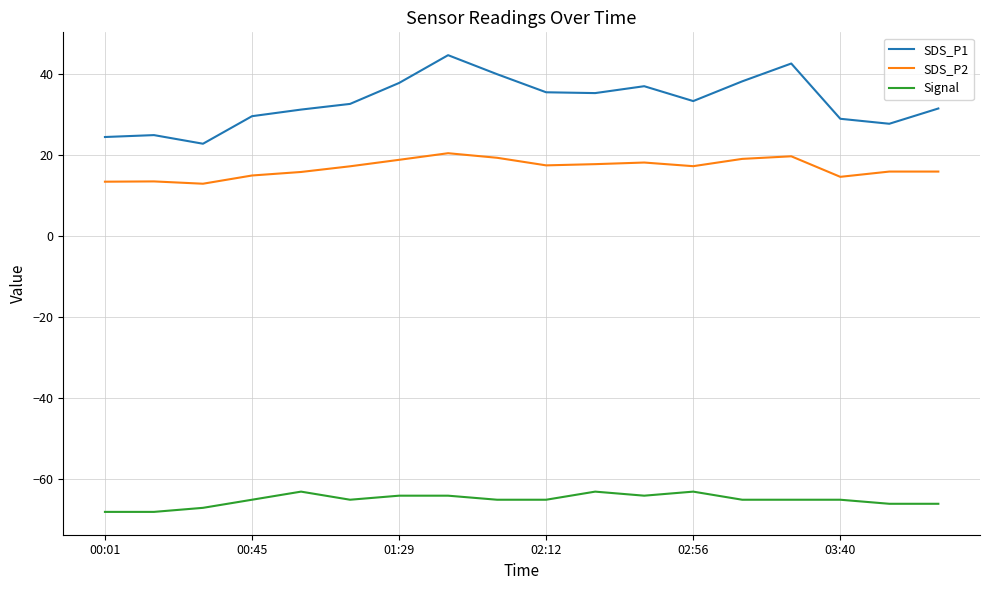

What is the difference between the second highest and second lowest values in the SDS_P1 series?

18.1